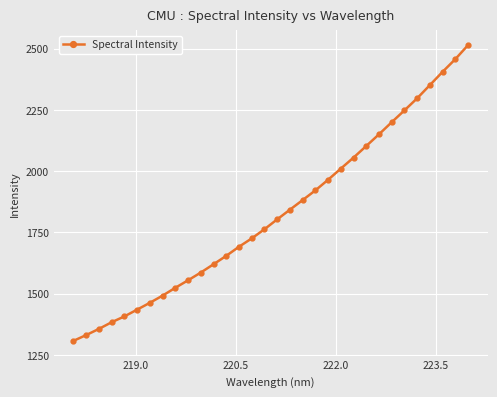

How many data points are above 1802?

16